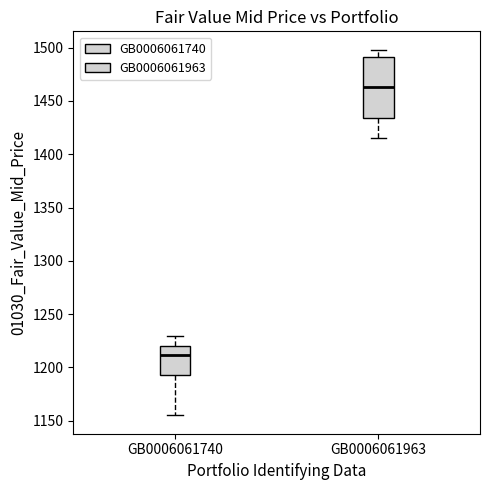

Reading left to right, read every box against the y-axis: the position of its median line, the range the box covers, and the ends of its whiskers. The values are not printed on the chart, so give them approximately, as read against the axis.

GB0006061740: median 1210, box 1195 to 1220, whiskers 1155 to 1230
GB0006061963: median 1465, box 1435 to 1490, whiskers 1415 to 1500